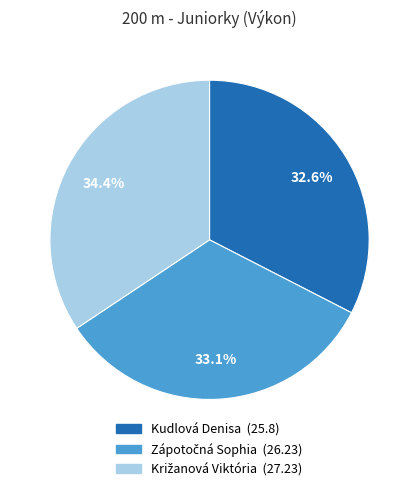

Is there any slice that represents more than half of the pie?

No